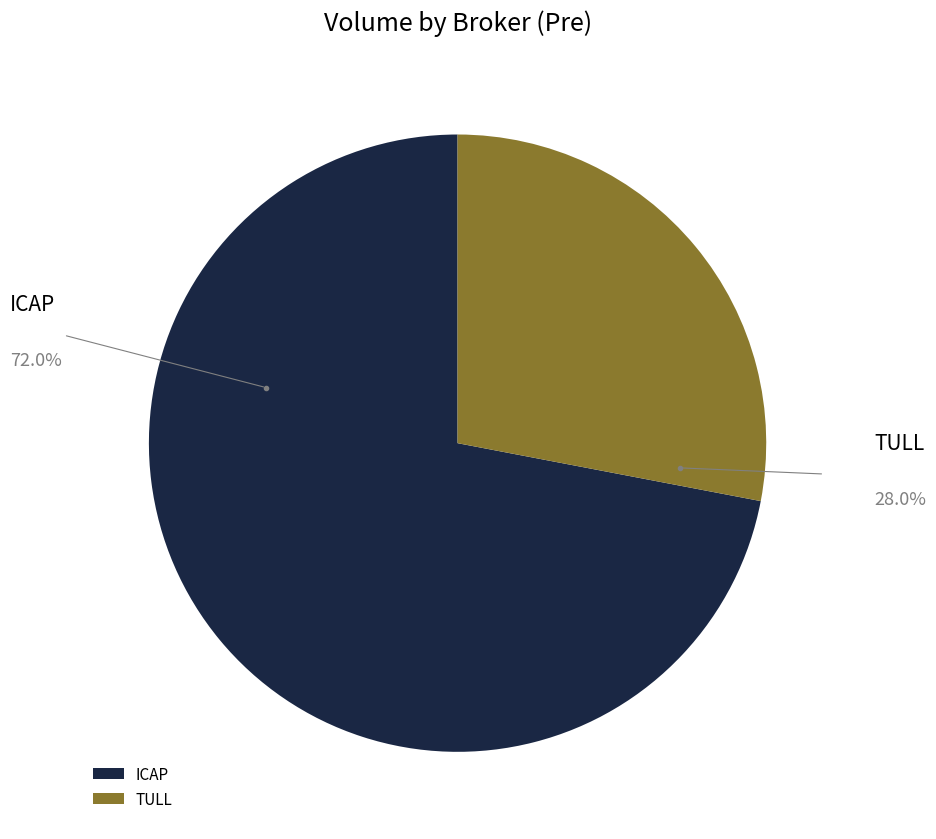

Which has a higher value, TULL or ICAP?

ICAP